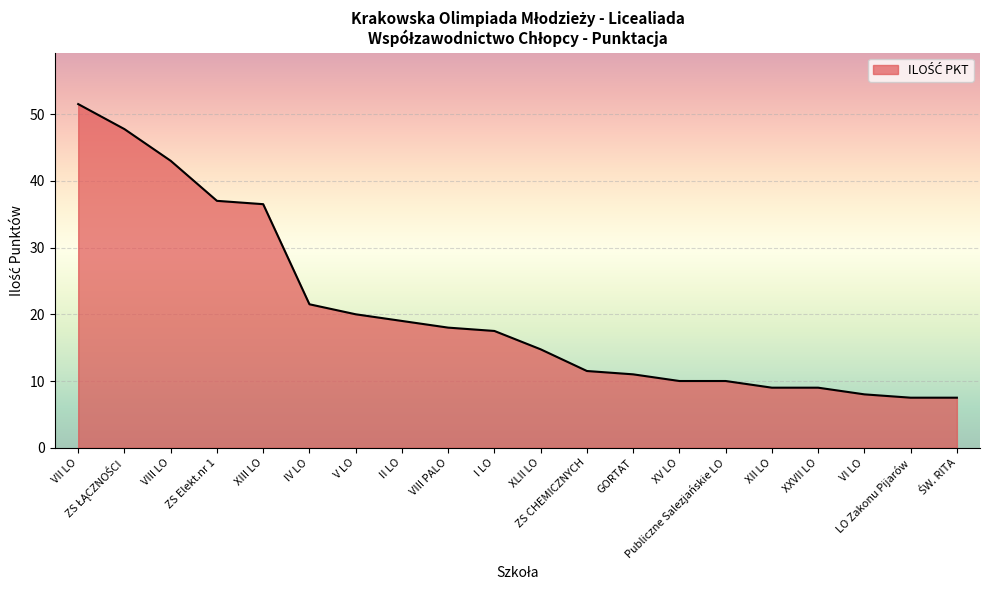

Reading left to right, list all the values displayed in this chart.

51.5	47.8	43.0	37.0	36.5	21.5	20.0	19.0	18.0	17.5	14.8	11.5	11.0	10.0	10.0	9.0	9.0	8.0	7.5	7.5